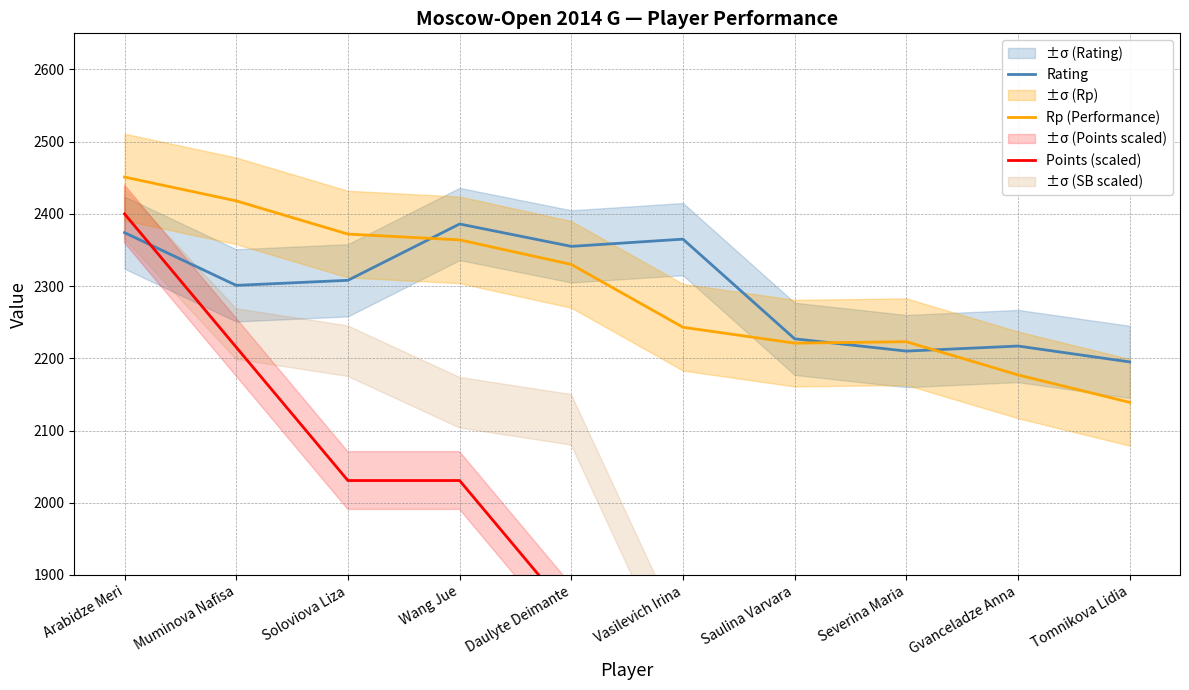

How many values in the Rating series exceed 2308?

4